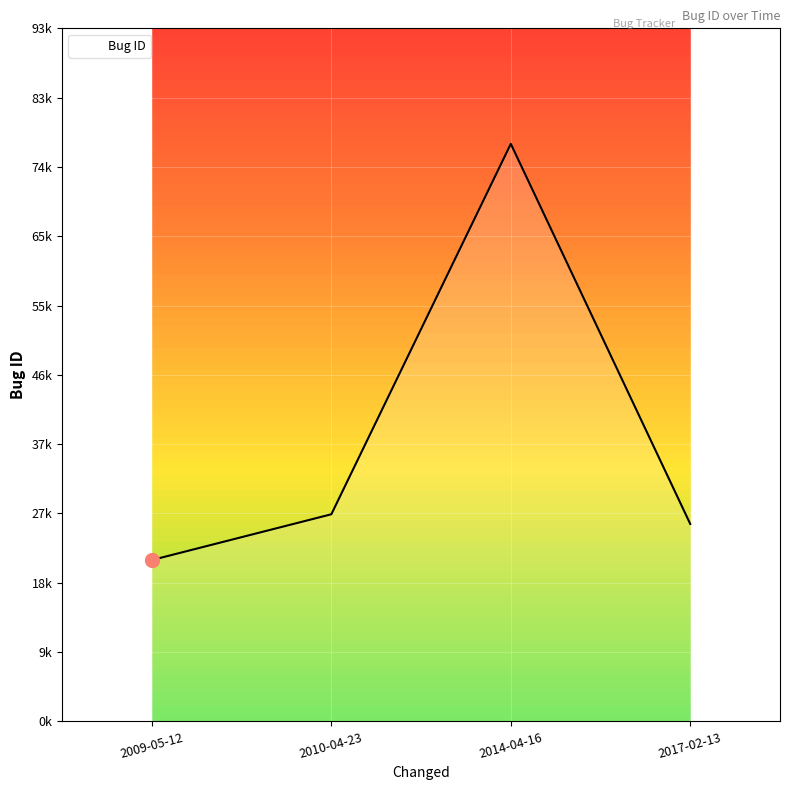

Is this an area chart (filled region under the line)?

Yes